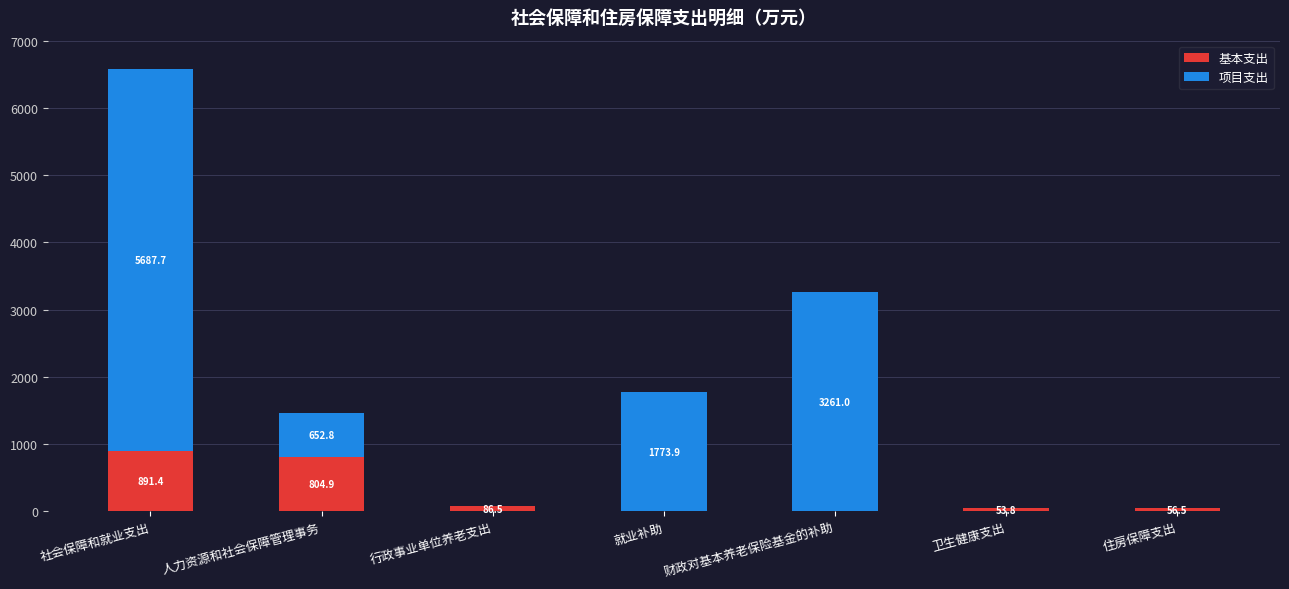

What is the total value across all series at 行政事业单位养老支出?

86.5